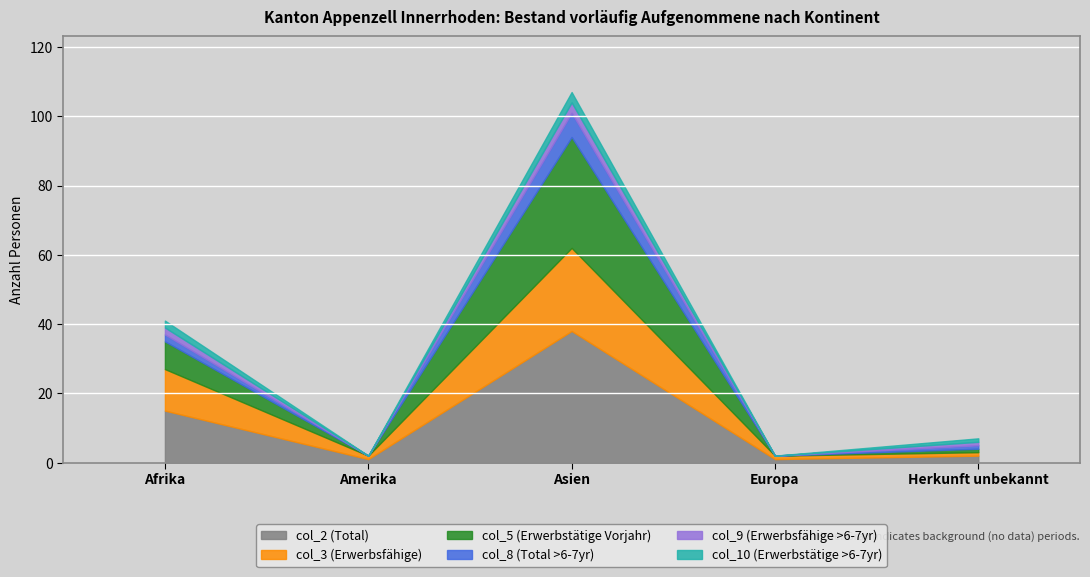

What is the average value of the col_5 (Erwerbstätige Vorjahr) series?

8